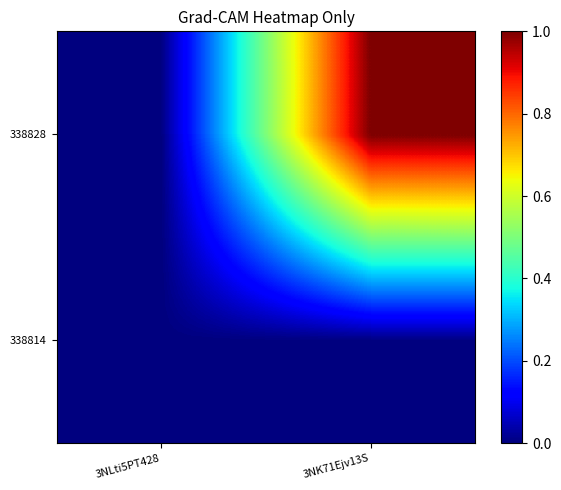

Count the number of categories in the chart.

2